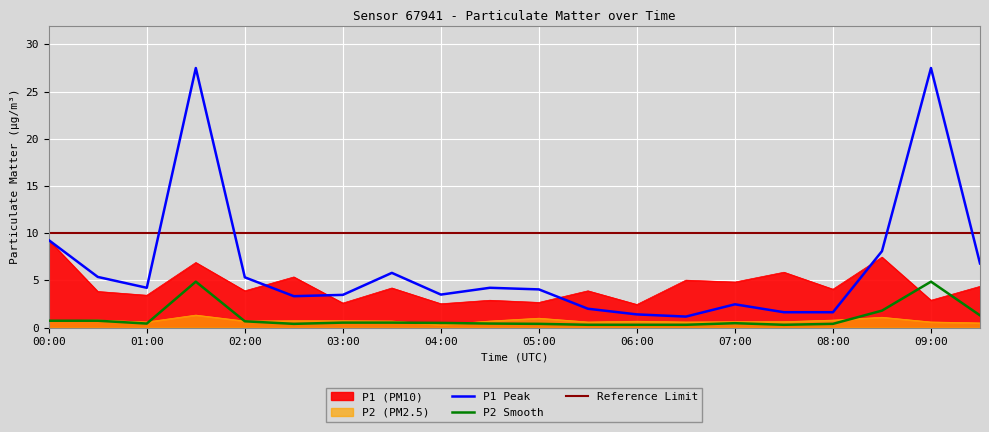

What is the difference between the P2 values at 06:00 and 00:30?

0.1